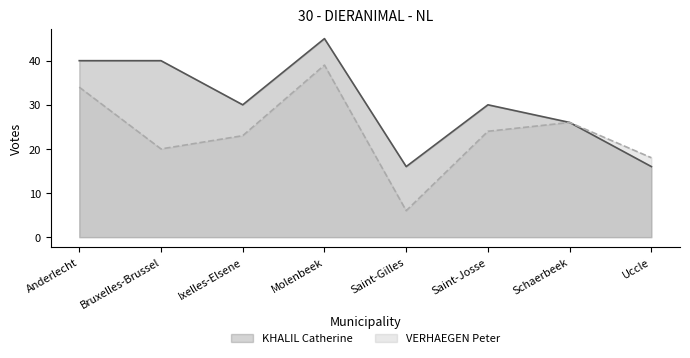

What is the approximate value of VERHAEGEN Peter at Saint-Gilles, to the nearest 5?

5